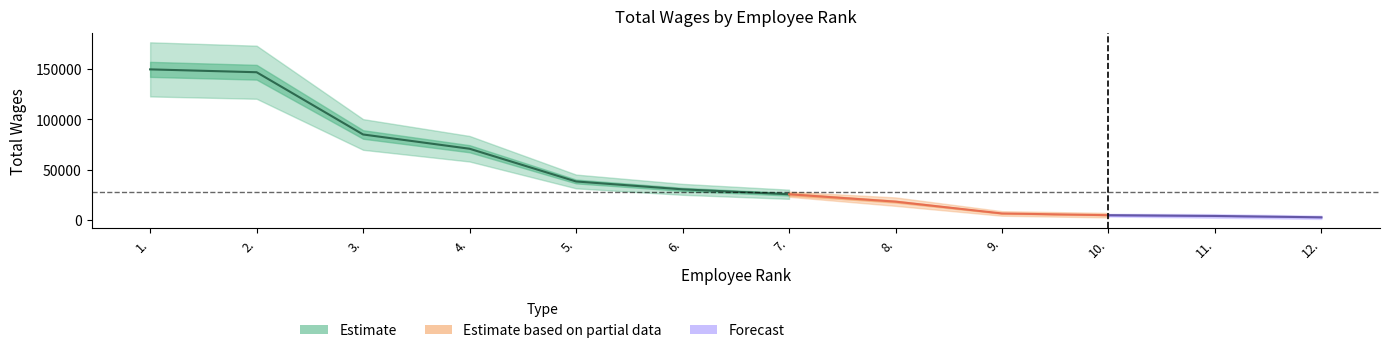

What is the difference between the maximum and minimum values?

147615